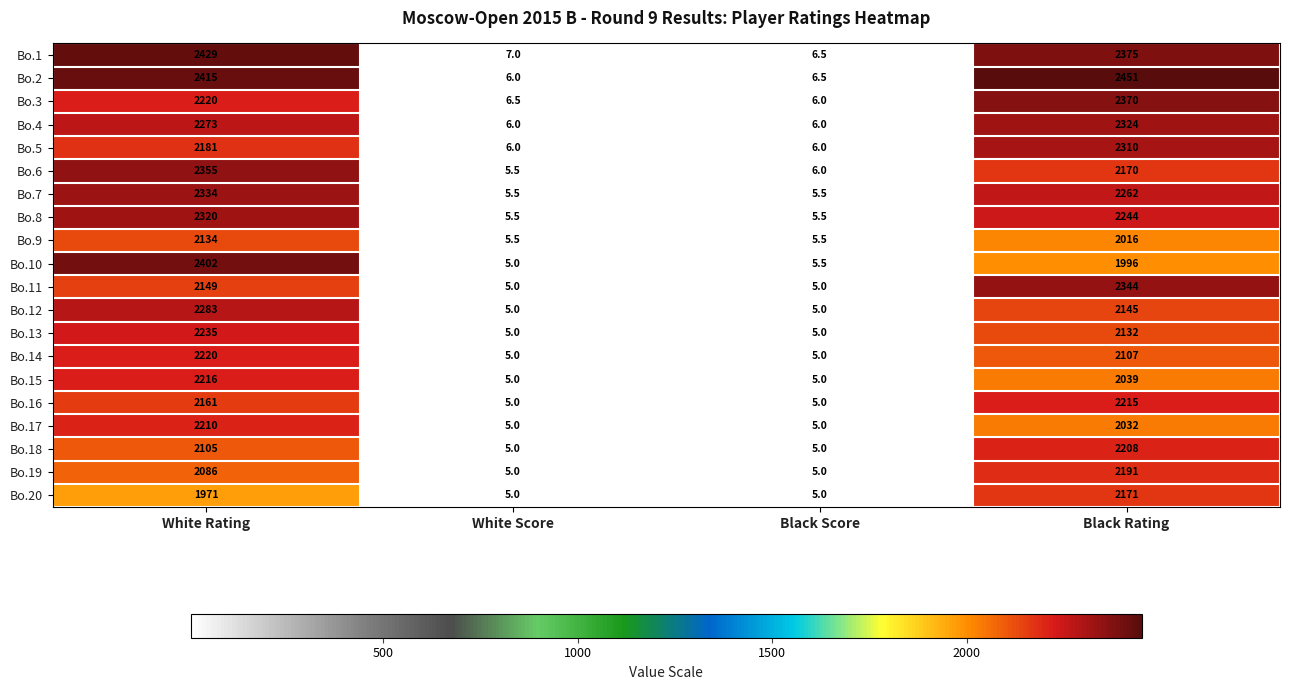

True or false: Bo.13 has a value of 3295.6 at Black Rating.

False